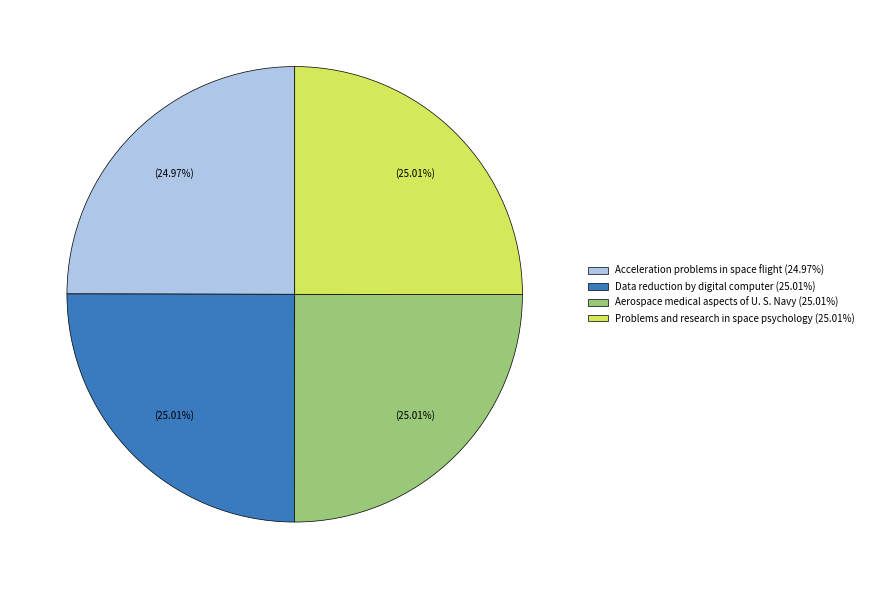

What is the total percentage of Data reduction by digital computer and Problems and research in space psychology?

50.0%